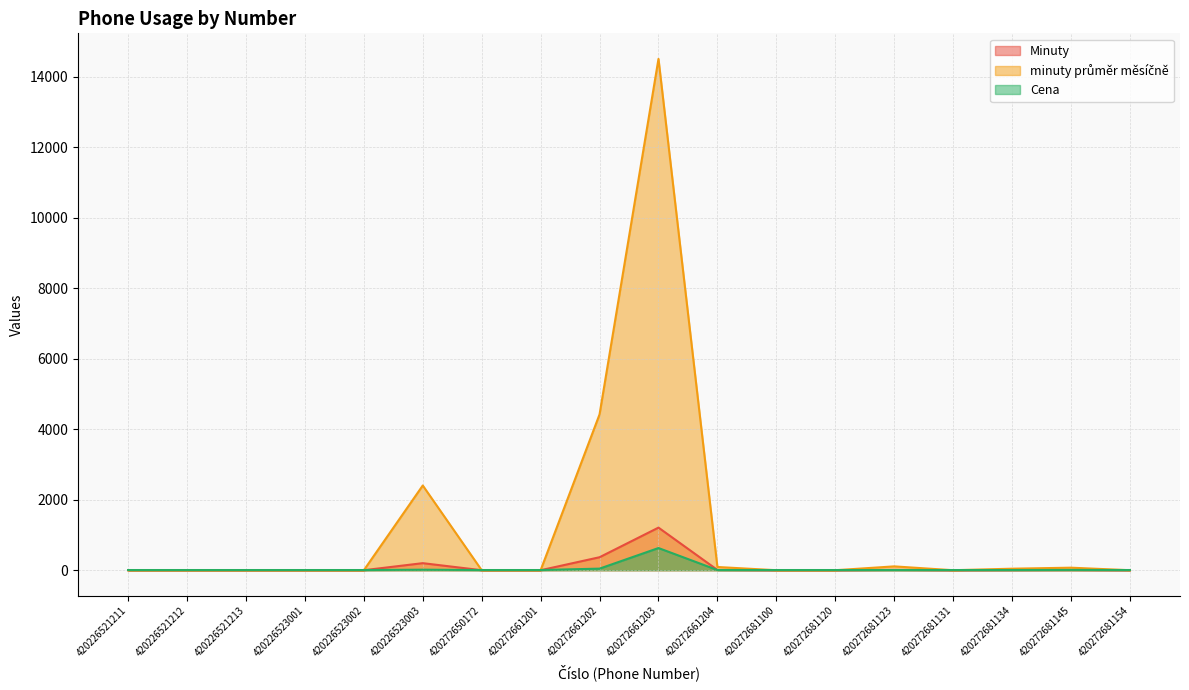

Between 420226523001 and 420226521213, which is larger?

420226523001